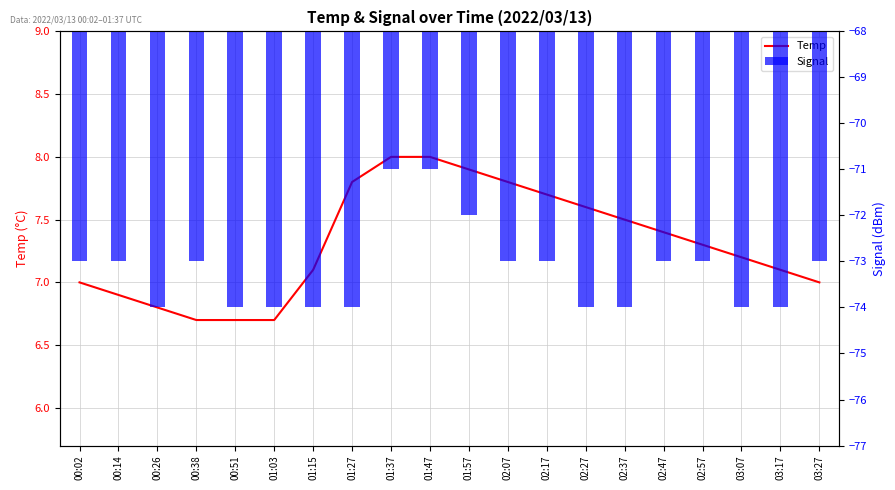

What is the sum of the Temp values at 03:27 and 01:47?

15.0